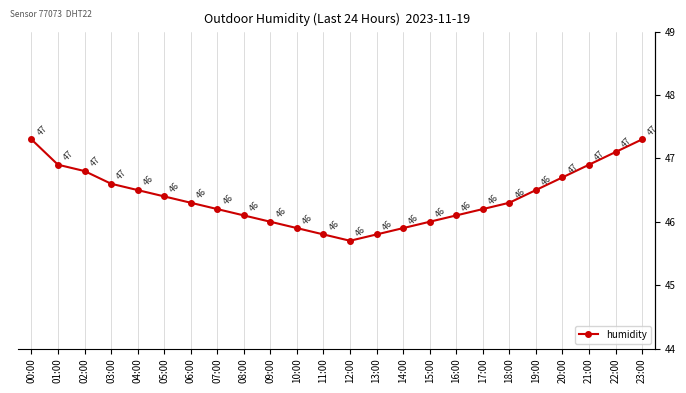

At which category does the chart reach its peak across all series?

00:00